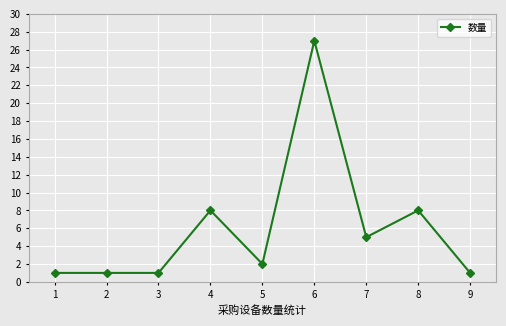

At which label does the data first exceed 2?

4